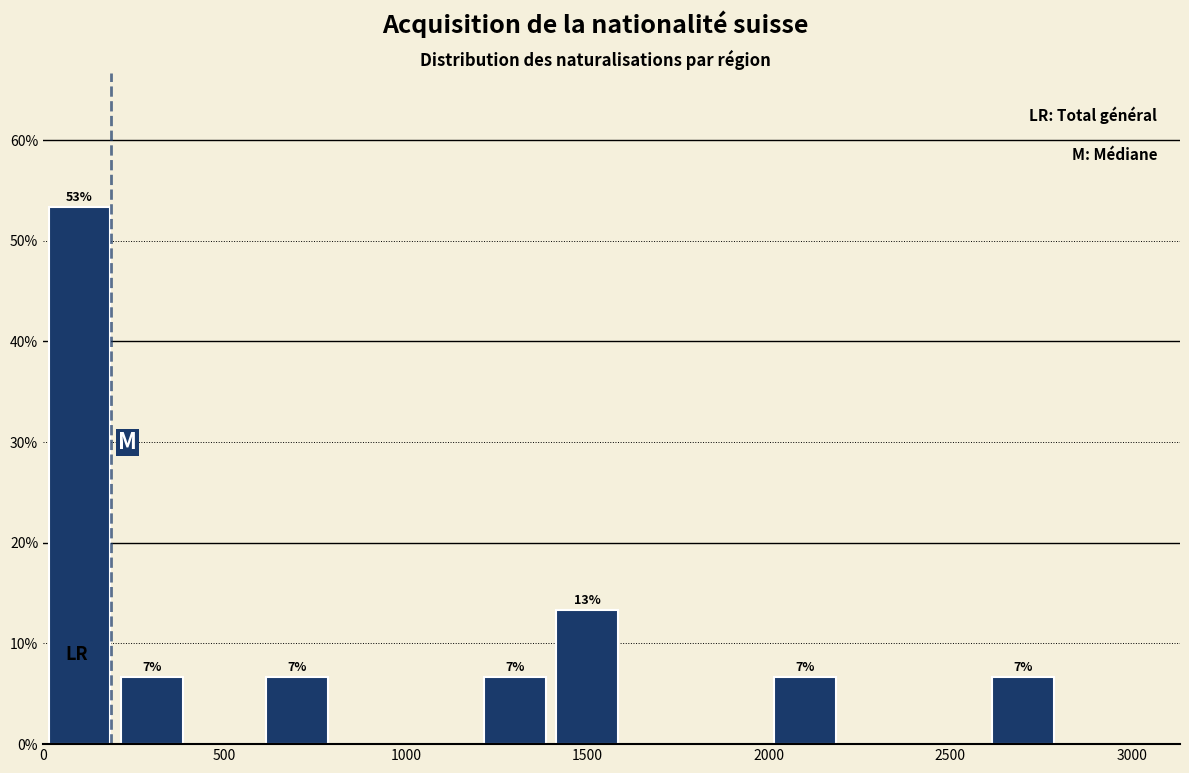

Over which range of the x-axis is the bar tallest?

0 to 200